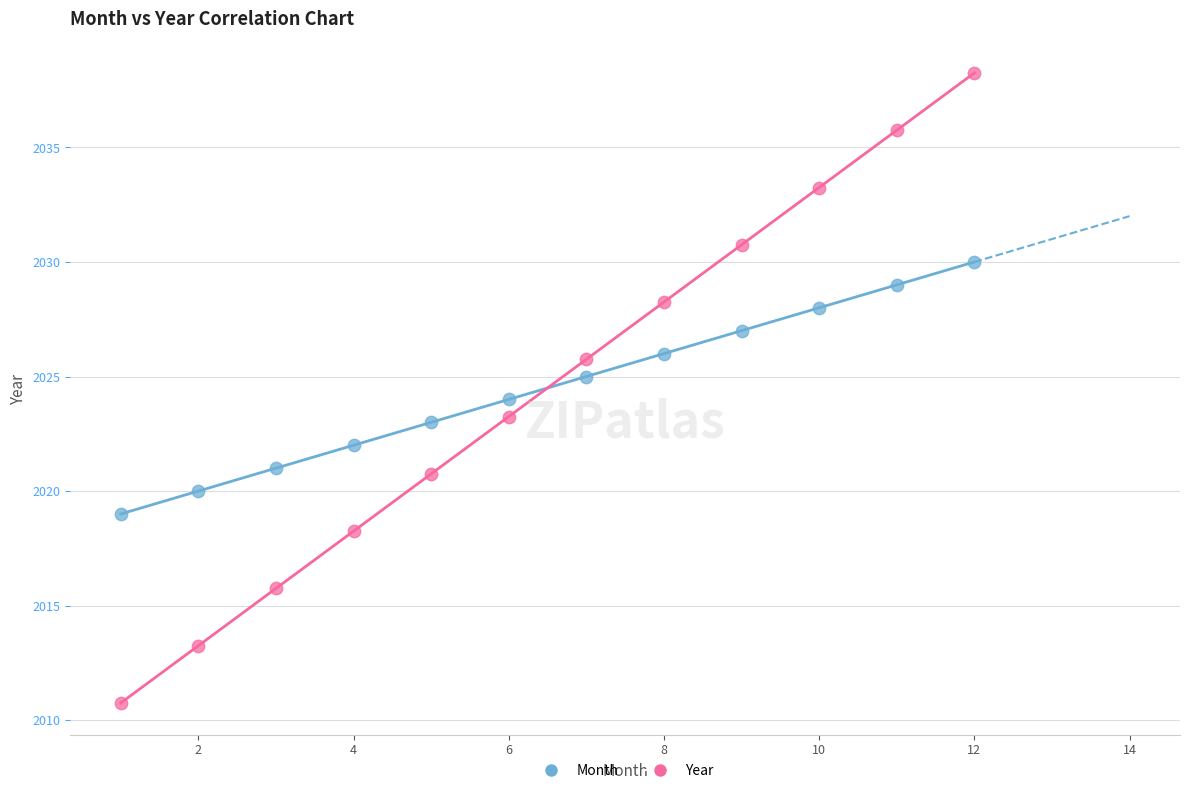

Which series has the widest spread of Y values?

Year